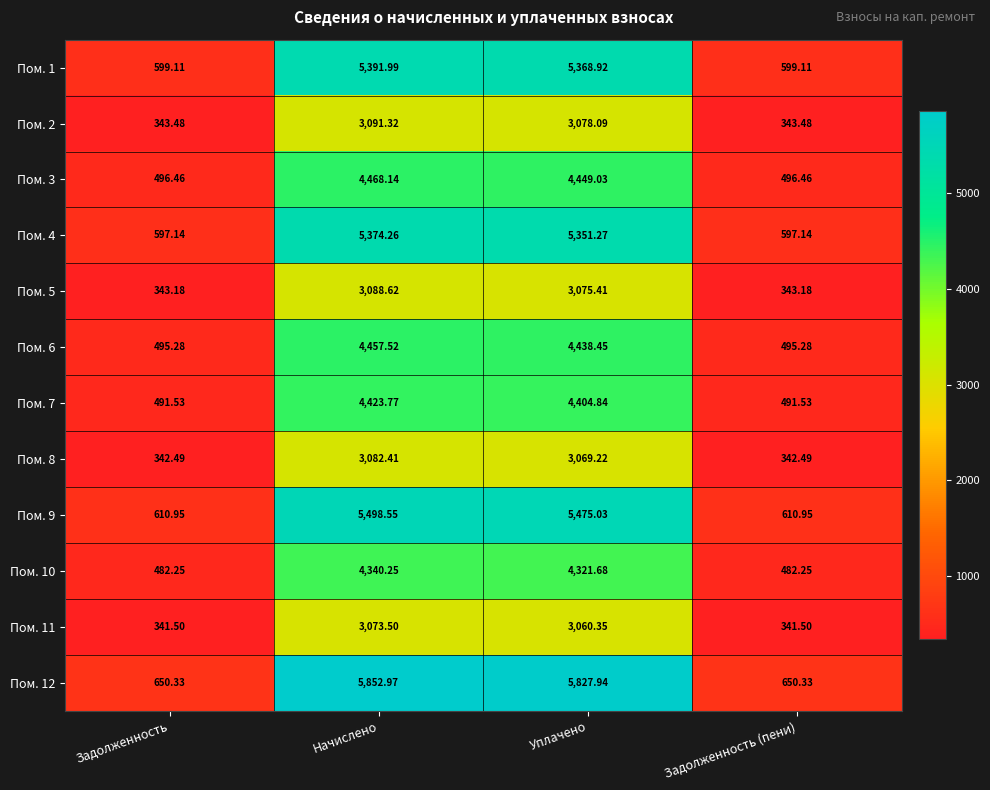

At which category does the chart reach its peak across all series?

Начислено